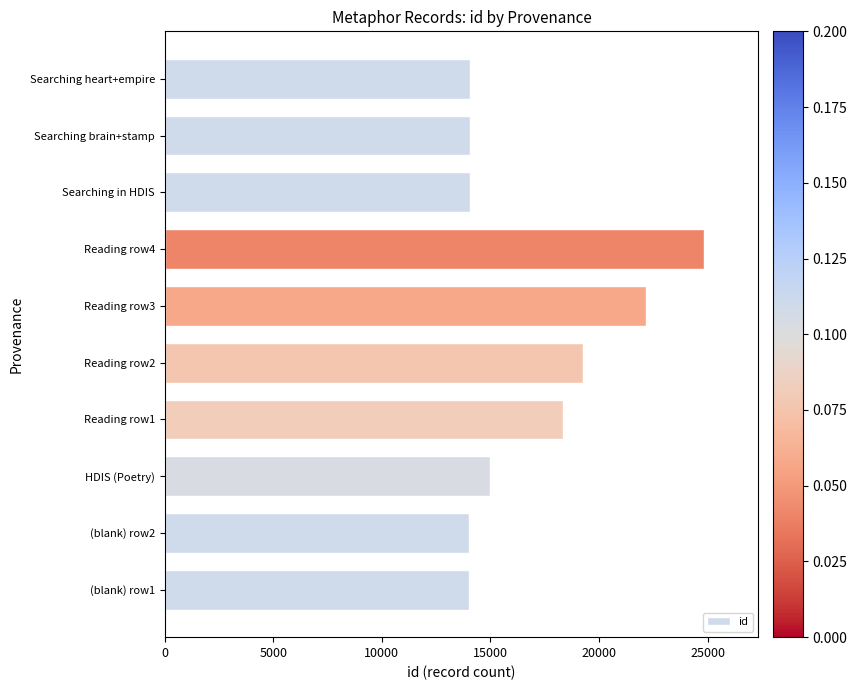

Are the bars horizontal?

Yes